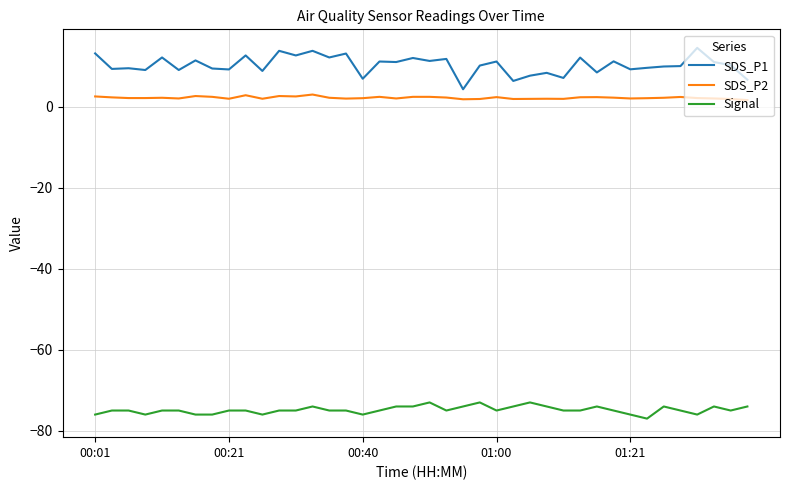

Rank the series by their maximum value, from lowest to highest.

Signal, SDS_P2, SDS_P1